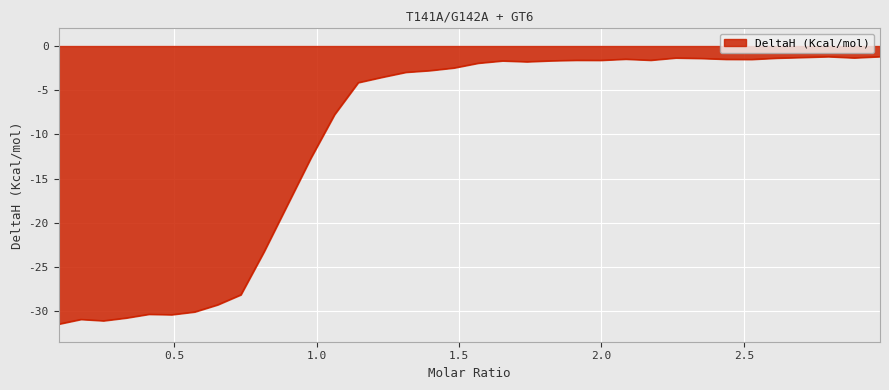

What is the smallest value displayed?

-31.4